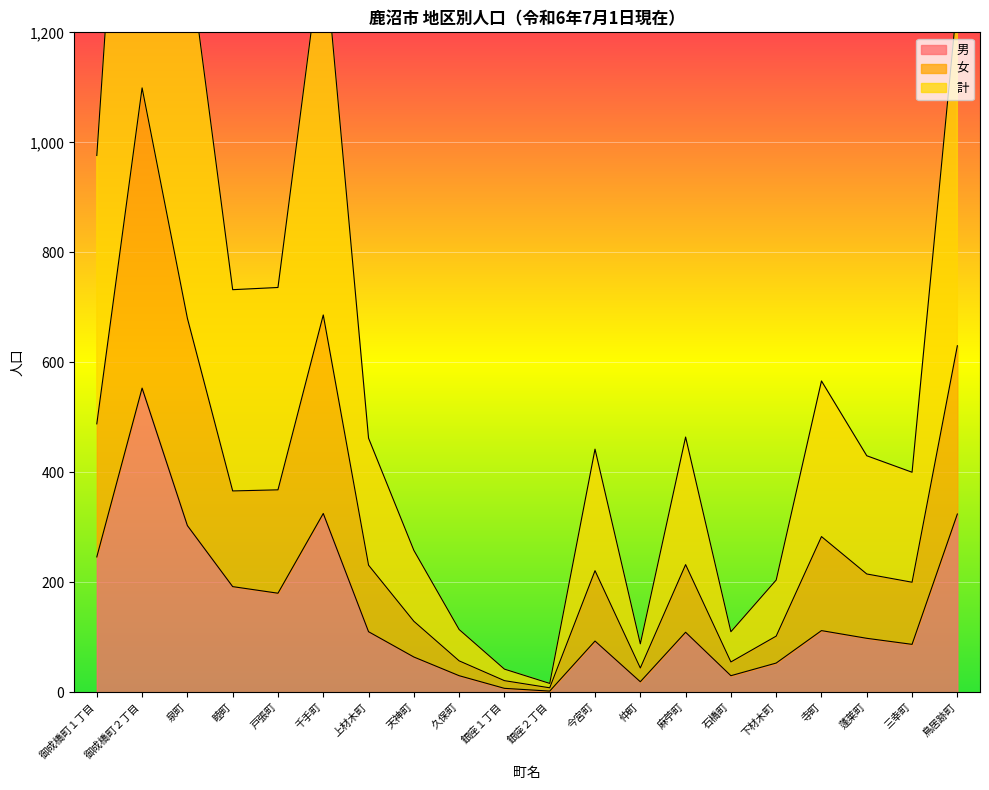

Reading left to right, what are all the values shown in this chart?

男: 御成橋町１丁目=246	御成橋町２丁目=553	泉町=303	睦町=192	戸張町=180	千手町=325	上材木町=110	天神町=64	久保町=30	銀座１丁目=7	銀座２丁目=2	今宮町=93	仲町=19	麻苧町=109	石橋町=30	下材木町=53	寺町=112	蓬莱町=98	三幸町=87	鳥居跡町=324
女: 御成橋町１丁目=488	御成橋町２丁目=1099	泉町=680	睦町=366	戸張町=368	千手町=686	上材木町=231	天神町=129	久保町=57	銀座１丁目=21	銀座２丁目=8	今宮町=221	仲町=44	麻苧町=232	石橋町=55	下材木町=102	寺町=283	蓬莱町=215	三幸町=200	鳥居跡町=630
計: 御成橋町１丁目=976	御成橋町２丁目=2198	泉町=1360	睦町=732	戸張町=736	千手町=1372	上材木町=462	天神町=258	久保町=114	銀座１丁目=42	銀座２丁目=16	今宮町=442	仲町=88	麻苧町=464	石橋町=110	下材木町=204	寺町=566	蓬莱町=430	三幸町=400	鳥居跡町=1260